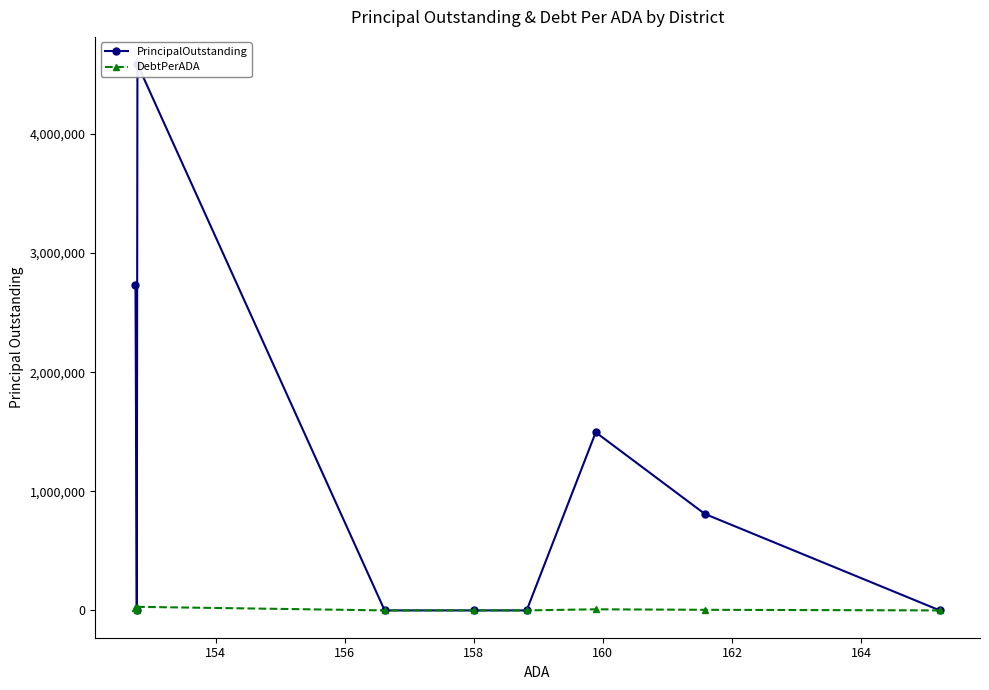

What is the average value of the DebtPerADA series?

6915.9